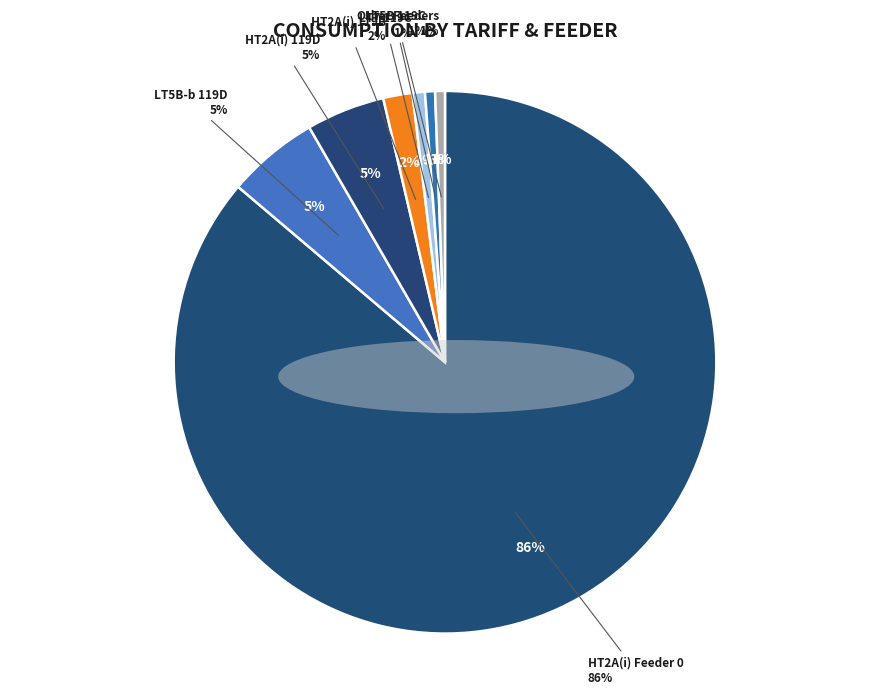

Does any single category account for the majority?

Yes